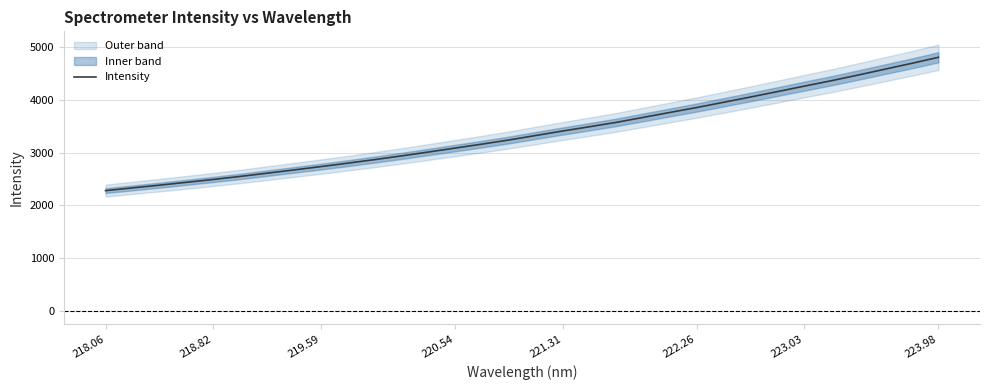

The value of Intensity at 219.59 is 2733.0. True or false?

True